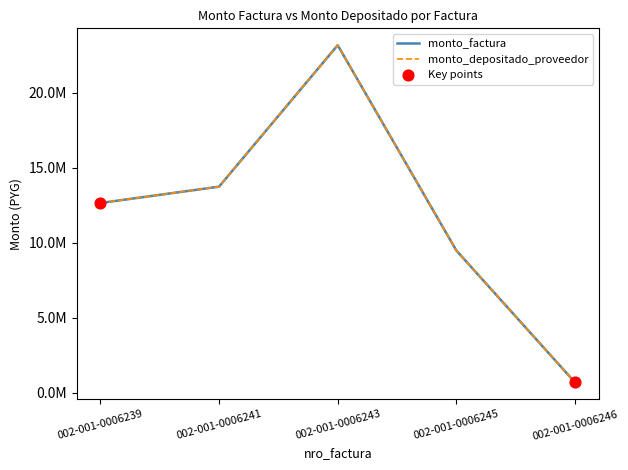

Does the chart have visible grid lines?

No